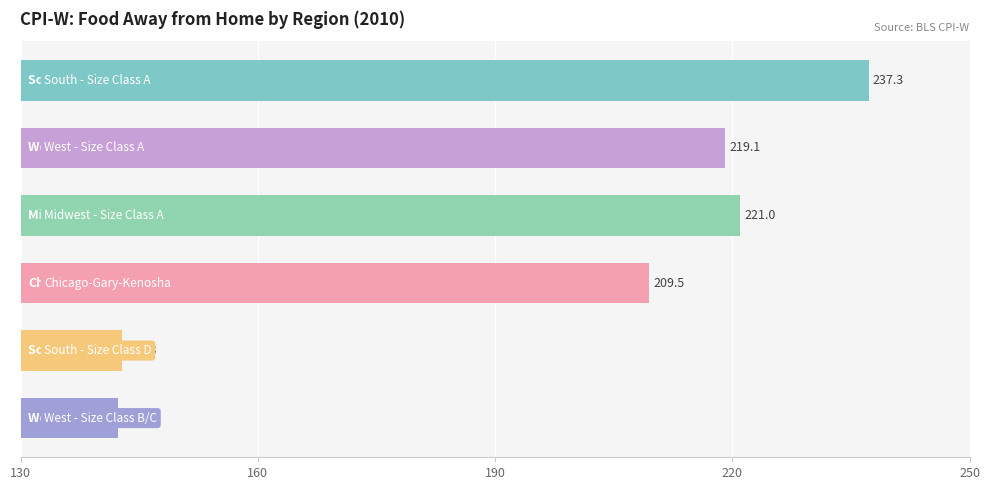

What is the value of the 1st bar from the top?

237.3